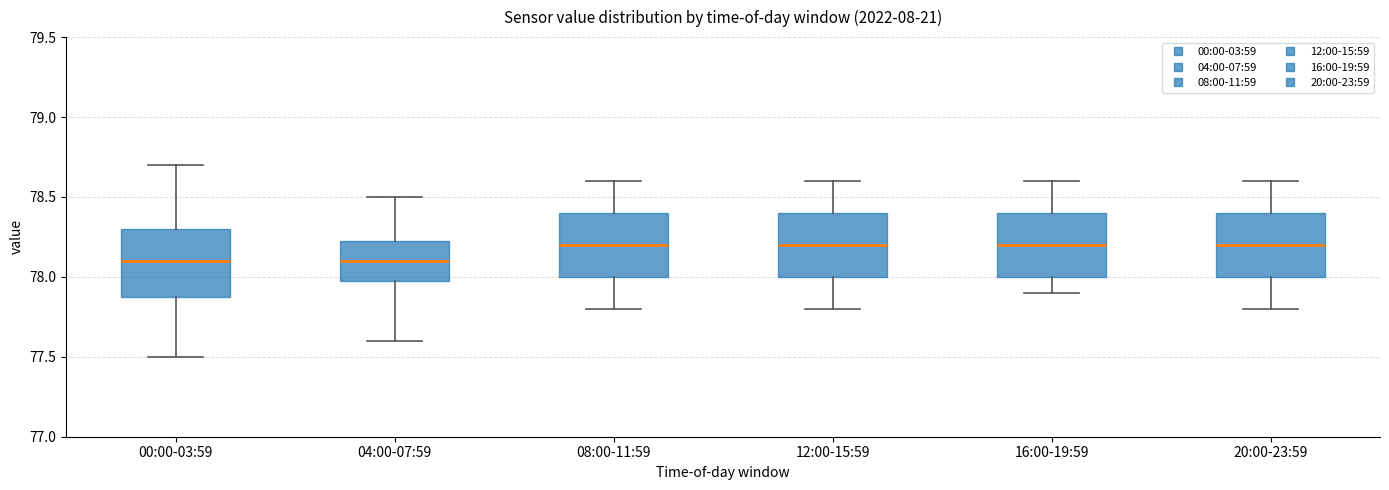

Reading left to right, read every box against the y-axis: the position of its median line, the range the box covers, and the ends of its whiskers. The values are not printed on the chart, so give them approximately, as read against the axis.

00:00-03:59: median 78.10, box 77.90 to 78.30, whiskers 77.50 to 78.70
04:00-07:59: median 78.10, box 78.00 to 78.25, whiskers 77.60 to 78.50
08:00-11:59: median 78.20, box 78.00 to 78.40, whiskers 77.80 to 78.60
12:00-15:59: median 78.20, box 78.00 to 78.40, whiskers 77.80 to 78.60
16:00-19:59: median 78.20, box 78.00 to 78.40, whiskers 77.90 to 78.60
20:00-23:59: median 78.20, box 78.00 to 78.40, whiskers 77.80 to 78.60